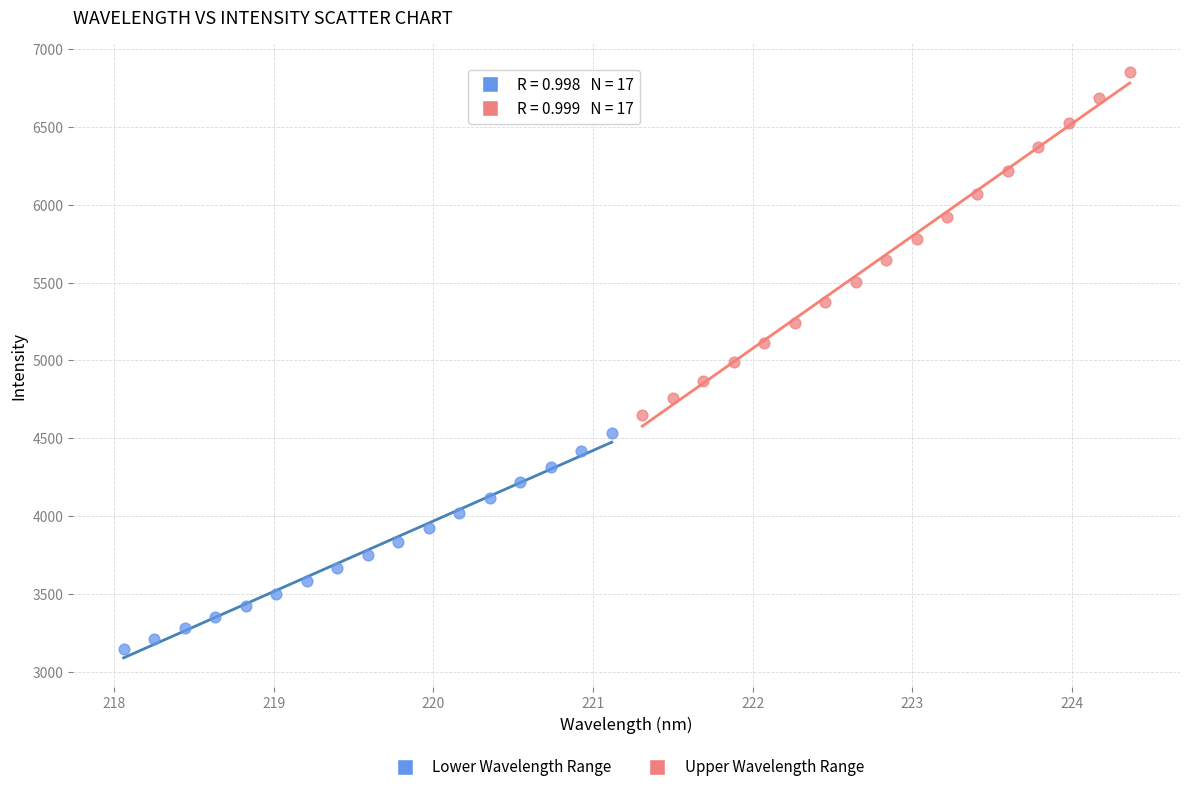

Which series has the largest Y range (max minus min)?

Upper Wavelength Range